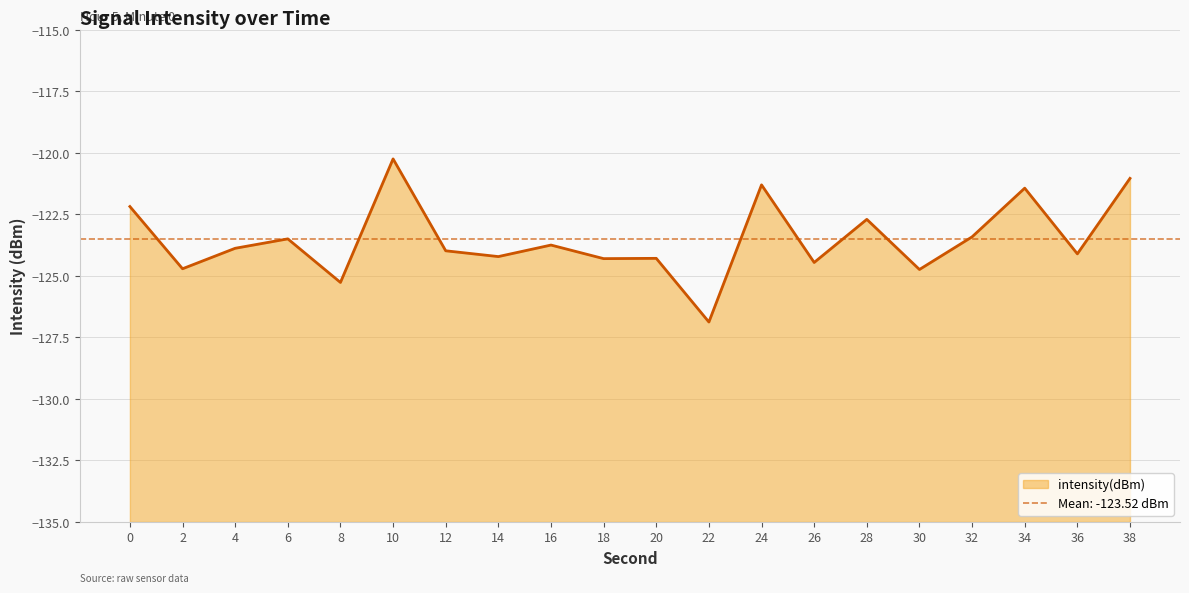

How many distinct data groups are displayed?

1